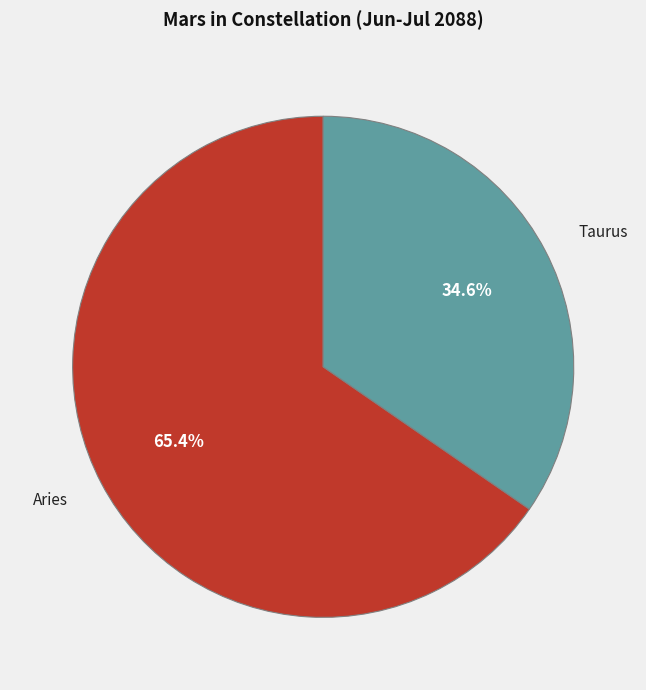

Is it true that Taurus is 35% of the pie?

True